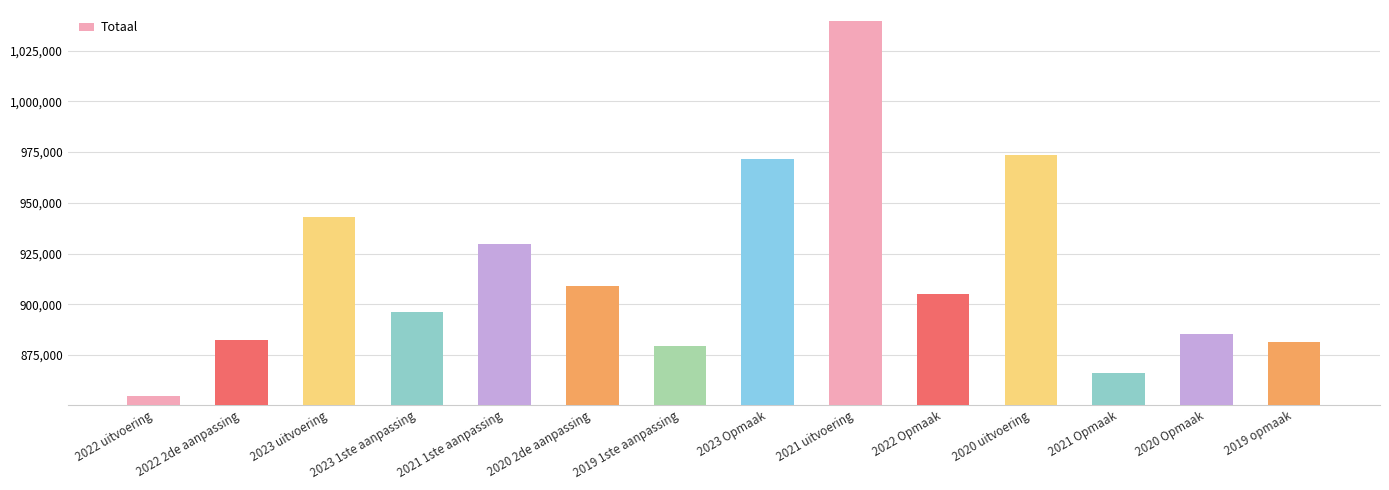

Count the number of data series in this chart.

1